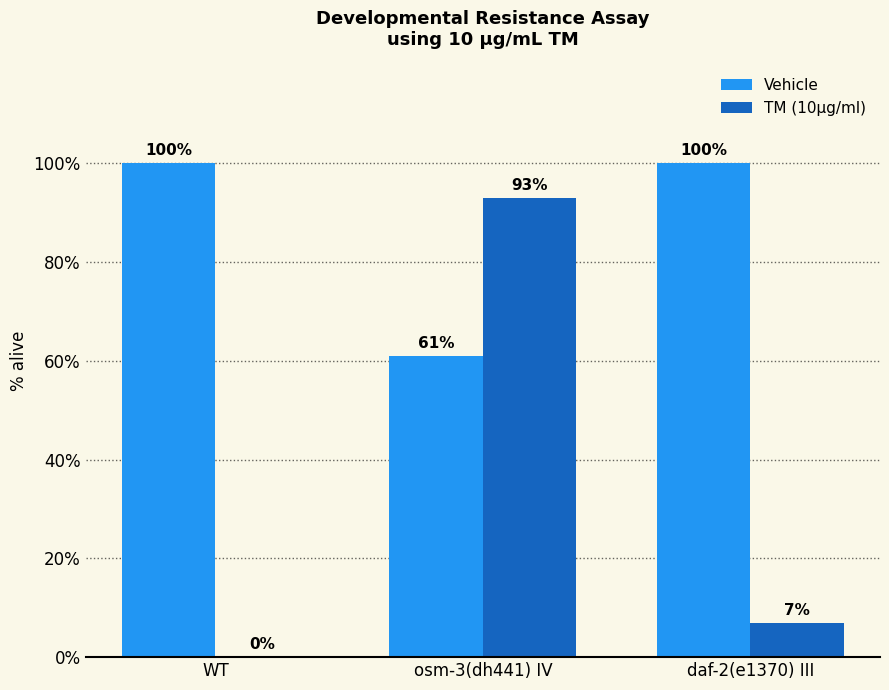

Are the bars horizontal?

No